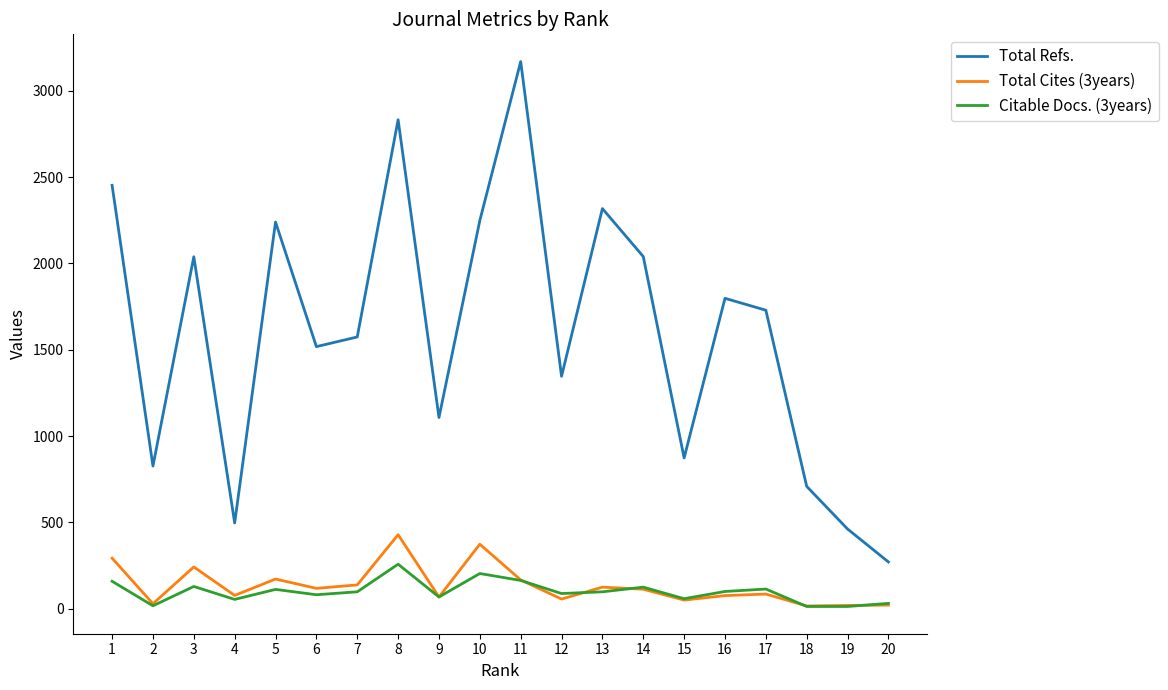

List the series in order of their peak value, lowest first.

Citable Docs. (3years), Total Cites (3years), Total Refs.